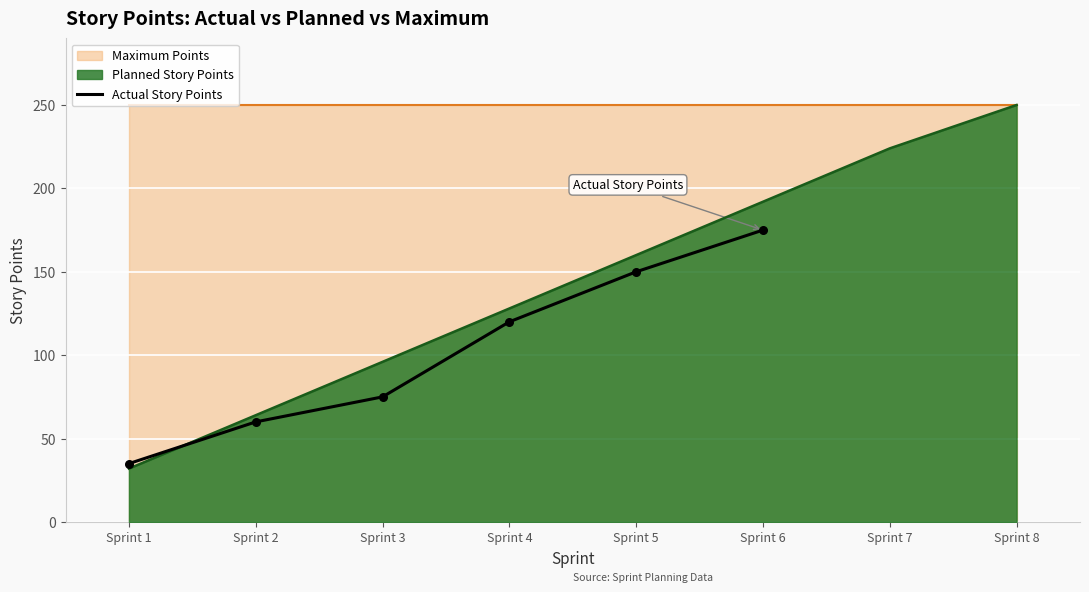

Between Sprint 1 and Sprint 5, which is larger?

Sprint 5